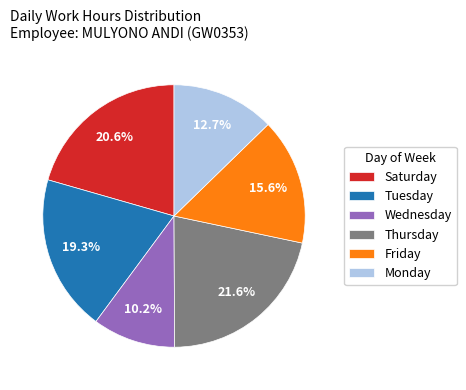

What portion of the pie excludes Thursday?

78.4%